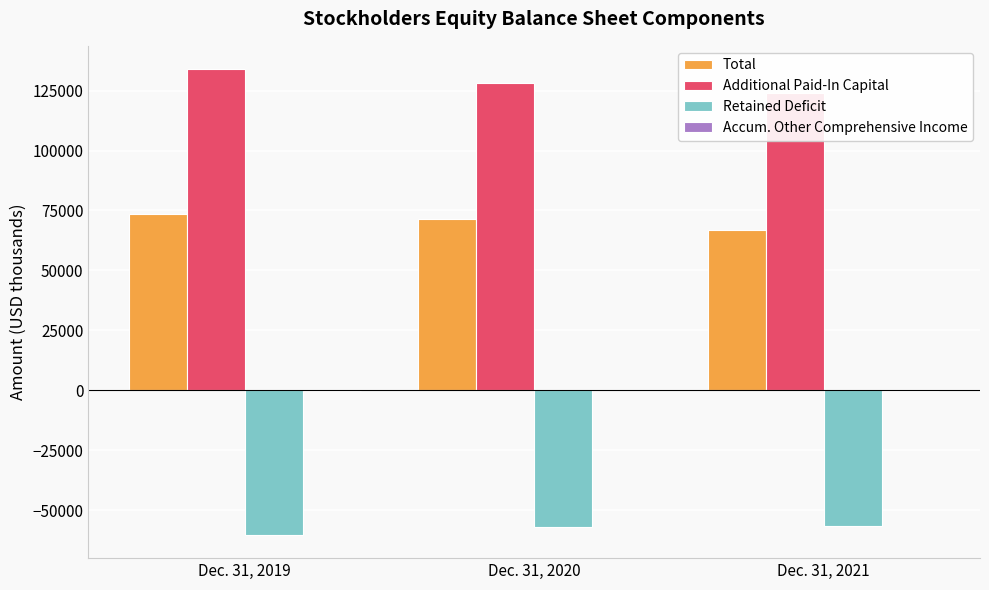

What is the value of the Additional Paid-In Capital bar at the 2nd from the left?

128250